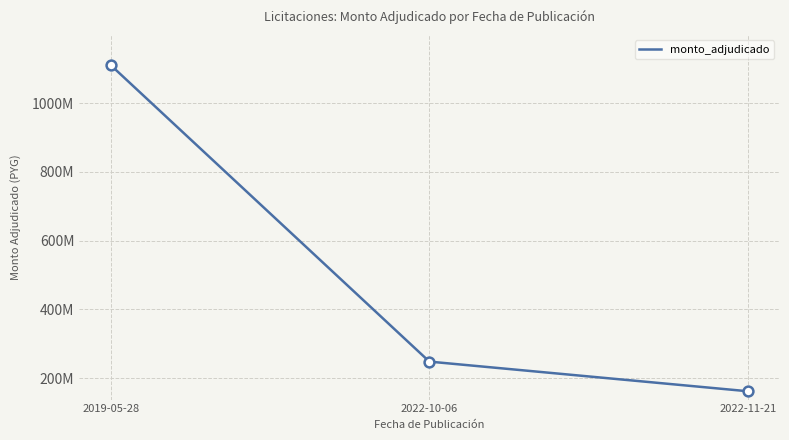

What is the change in value from 2019-05-28 to 2022-11-21?

-948145435